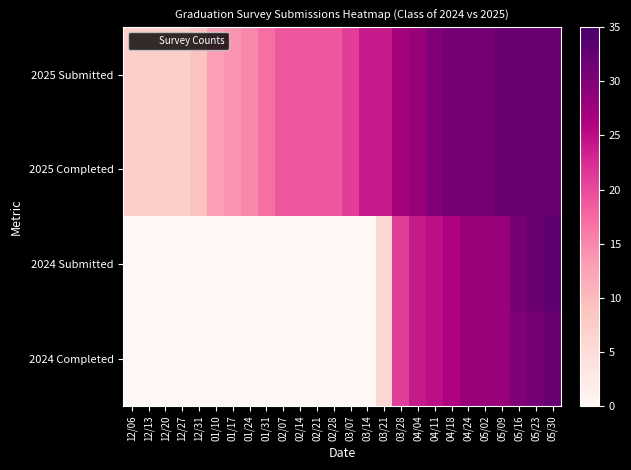

Reading left to right, list all the values displayed in this chart.

2025 Submitted: 12/06=7	12/13=7	12/20=7	12/27=7	12/31=9	01/10=13	01/17=14	01/24=15	01/31=17	02/07=19	02/14=19	02/21=19	02/28=19	03/07=21	03/14=24	03/21=24	03/28=27	04/04=28	04/11=30	04/18=31	04/24=31	05/02=31	05/09=32	05/16=32	05/23=32	05/30=32
2025 Completed: 12/06=7	12/13=7	12/20=7	12/27=7	12/31=9	01/10=13	01/17=14	01/24=15	01/31=17	02/07=19	02/14=19	02/21=19	02/28=19	03/07=21	03/14=24	03/21=24	03/28=27	04/04=28	04/11=30	04/18=31	04/24=31	05/02=31	05/09=32	05/16=32	05/23=32	05/30=32
2024 Submitted: 12/06=0	12/13=0	12/20=0	12/27=0	12/31=0	01/10=0	01/17=0	01/24=0	01/31=0	02/07=0	02/14=0	02/21=0	02/28=0	03/07=0	03/14=0	03/21=6	03/28=21	04/04=24	04/11=25	04/18=26	04/24=28	05/02=28	05/09=28	05/16=31	05/23=32	05/30=33
2024 Completed: 12/06=0	12/13=0	12/20=0	12/27=0	12/31=0	01/10=0	01/17=0	01/24=0	01/31=0	02/07=0	02/14=0	02/21=0	02/28=0	03/07=0	03/14=0	03/21=6	03/28=21	04/04=24	04/11=25	04/18=26	04/24=28	05/02=28	05/09=28	05/16=30	05/23=31	05/30=32